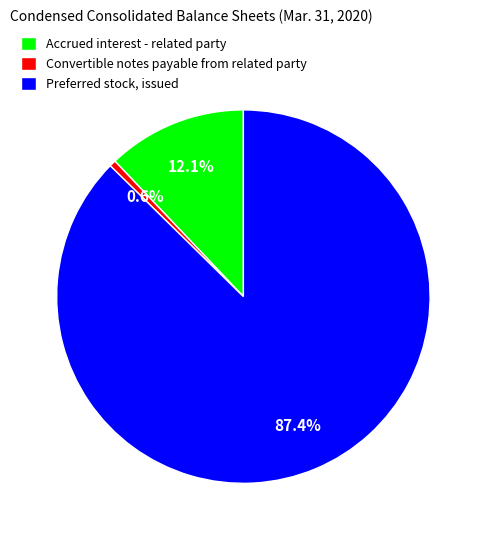

Which slice is the largest?

Preferred stock, issued